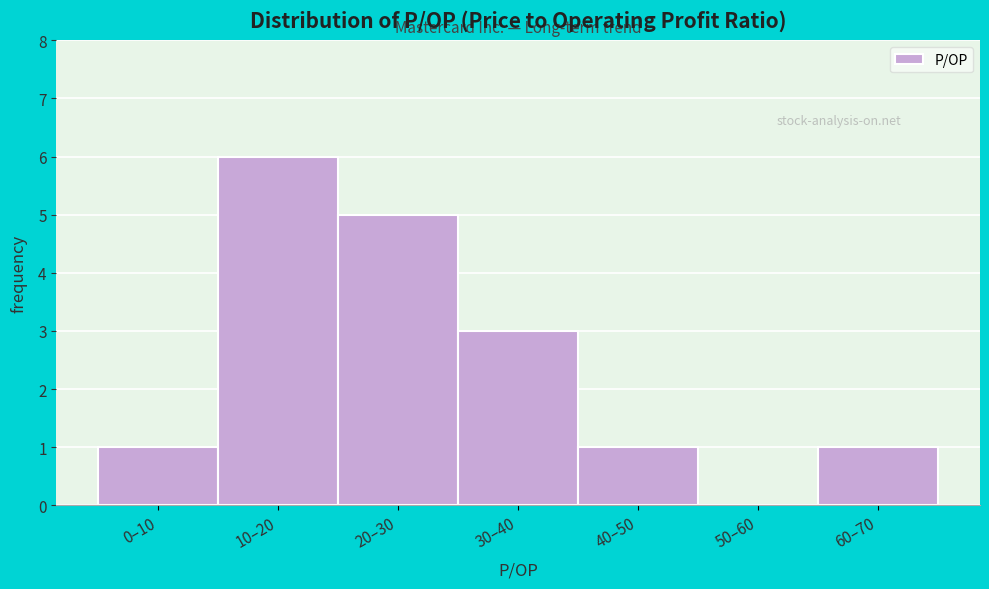

Reading right to left, list all the values displayed in this chart.

60–70=1	50–60=0	40–50=1	30–40=3	20–30=5	10–20=6	0–10=1